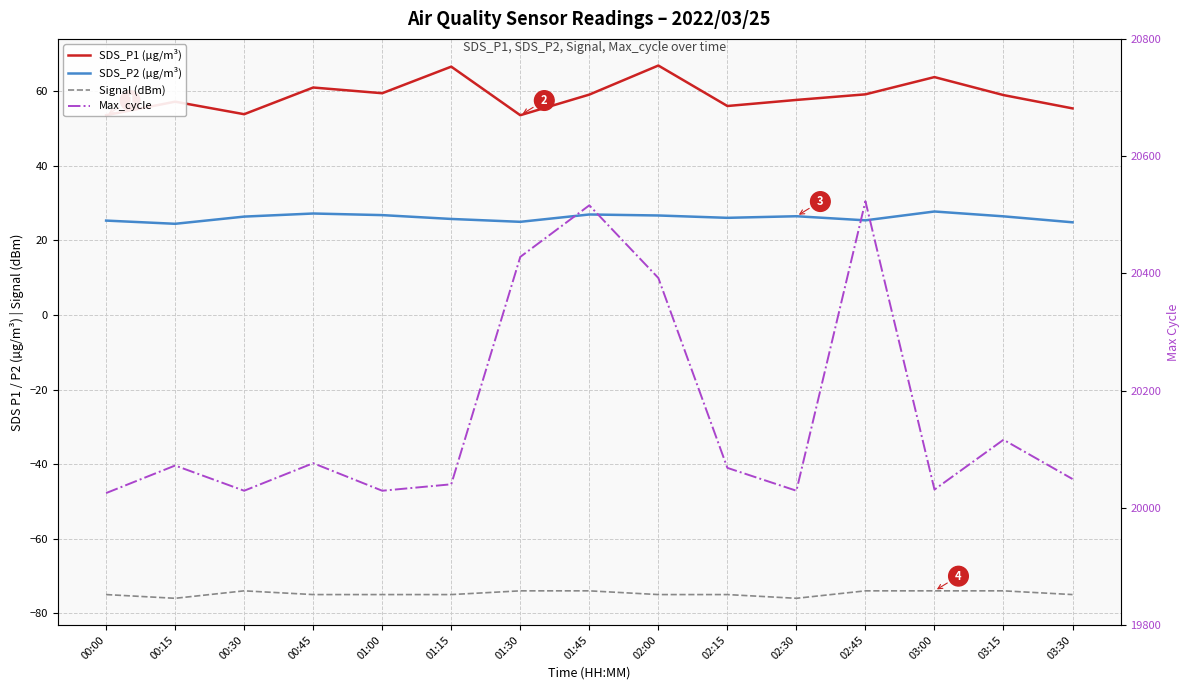

The SDS_P2 (µg/m³) series shows 24.9 at 03:30. True or false?

True